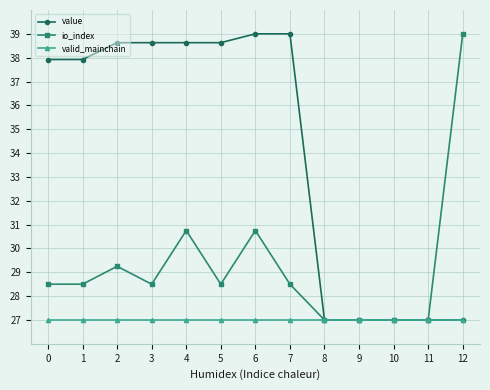

How many data points in io_index are above 28?

9